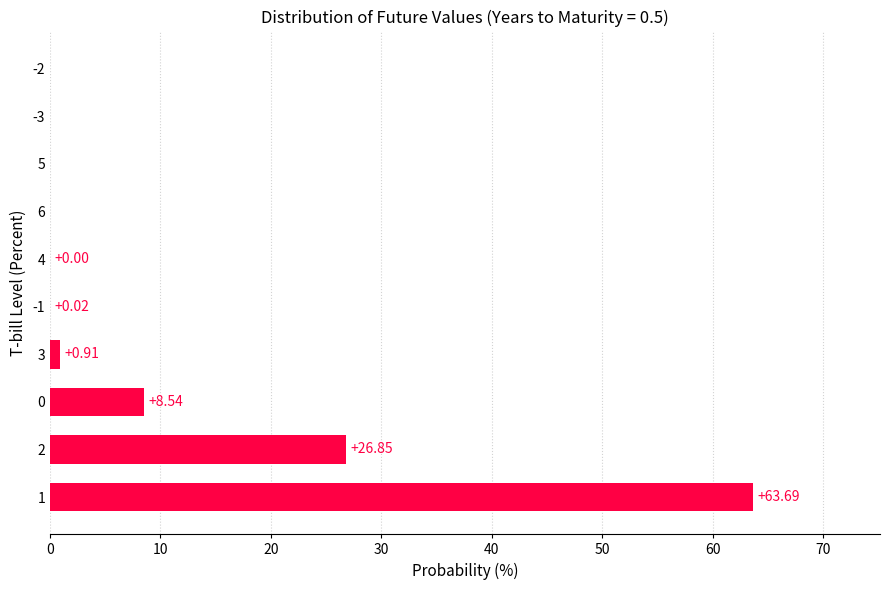

What is the average value?

10.0